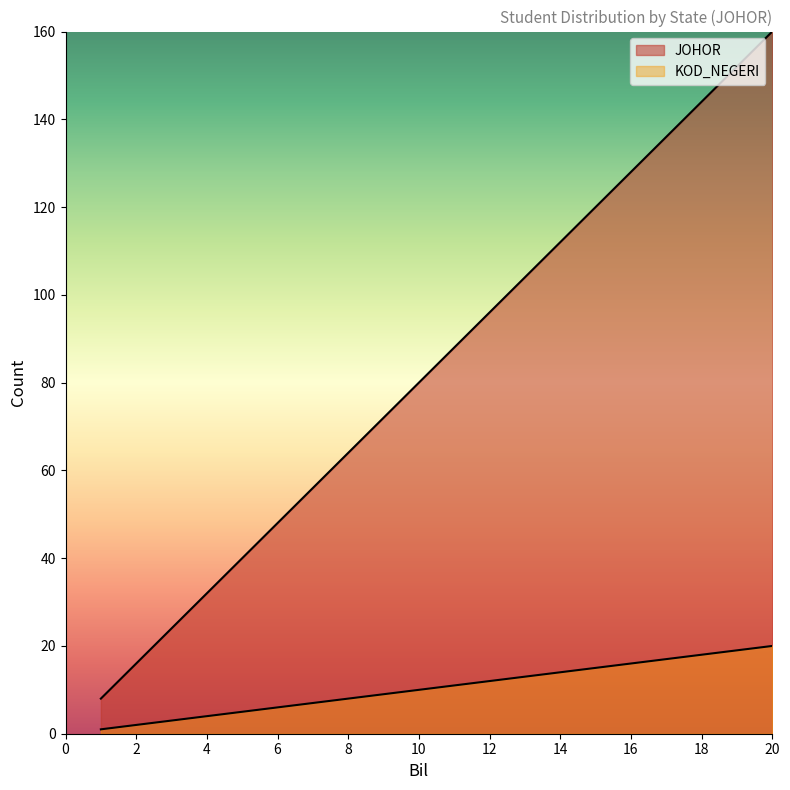

True or false: the data shows 112 at 14.

True